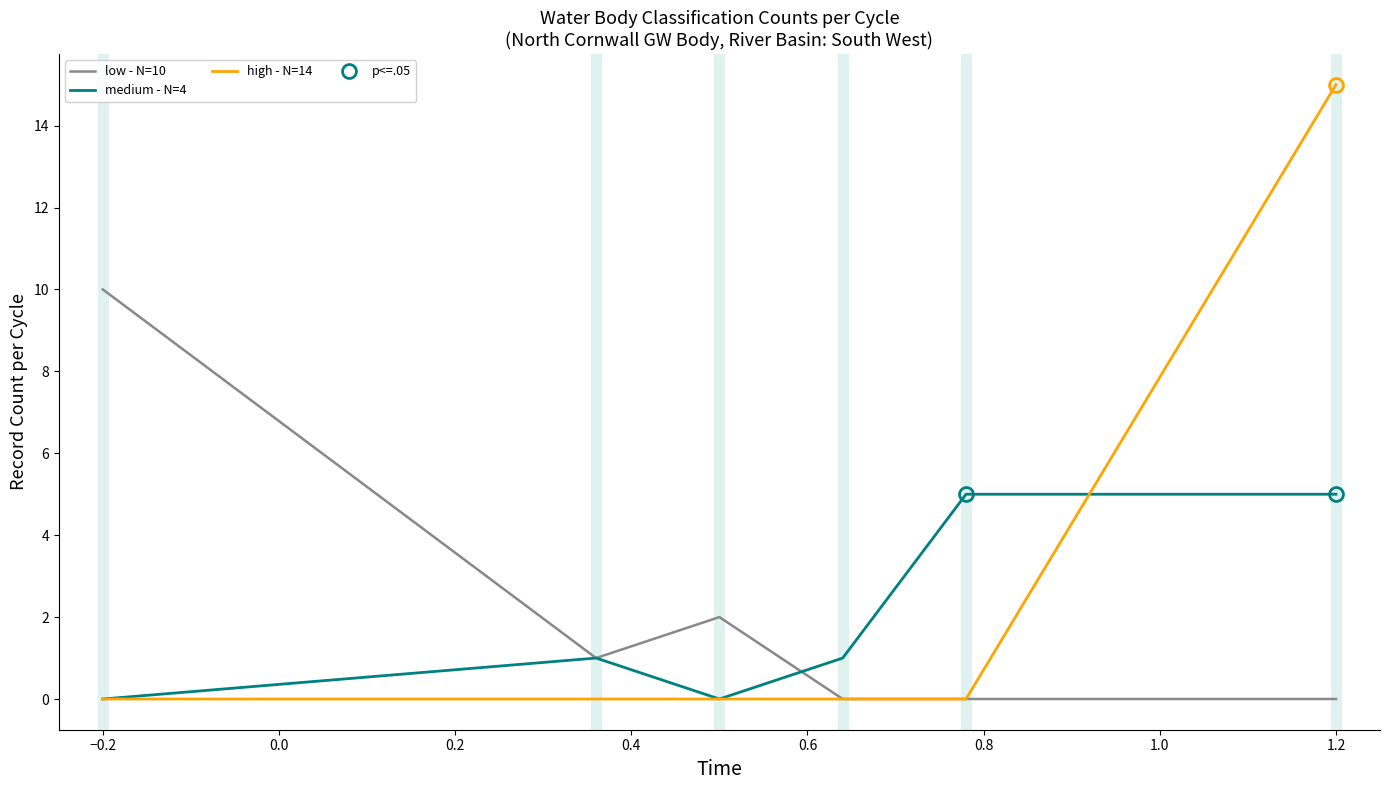

How many distinct data groups are displayed?

3